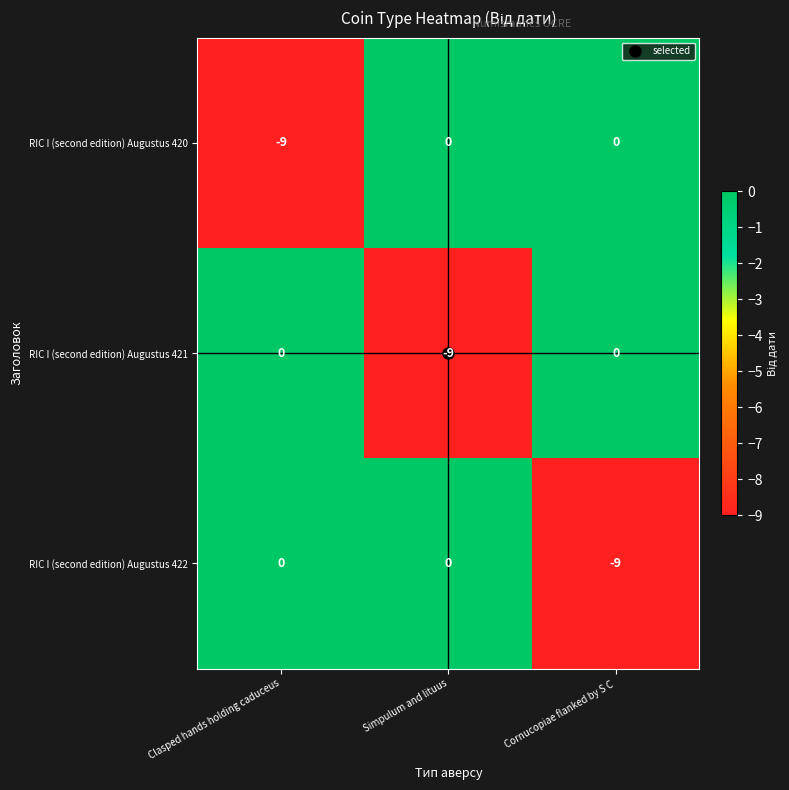

What is the sum of the RIC I (second edition) Augustus 421 values at Clasped hands holding caduceus and Simpulum and lituus?

-9